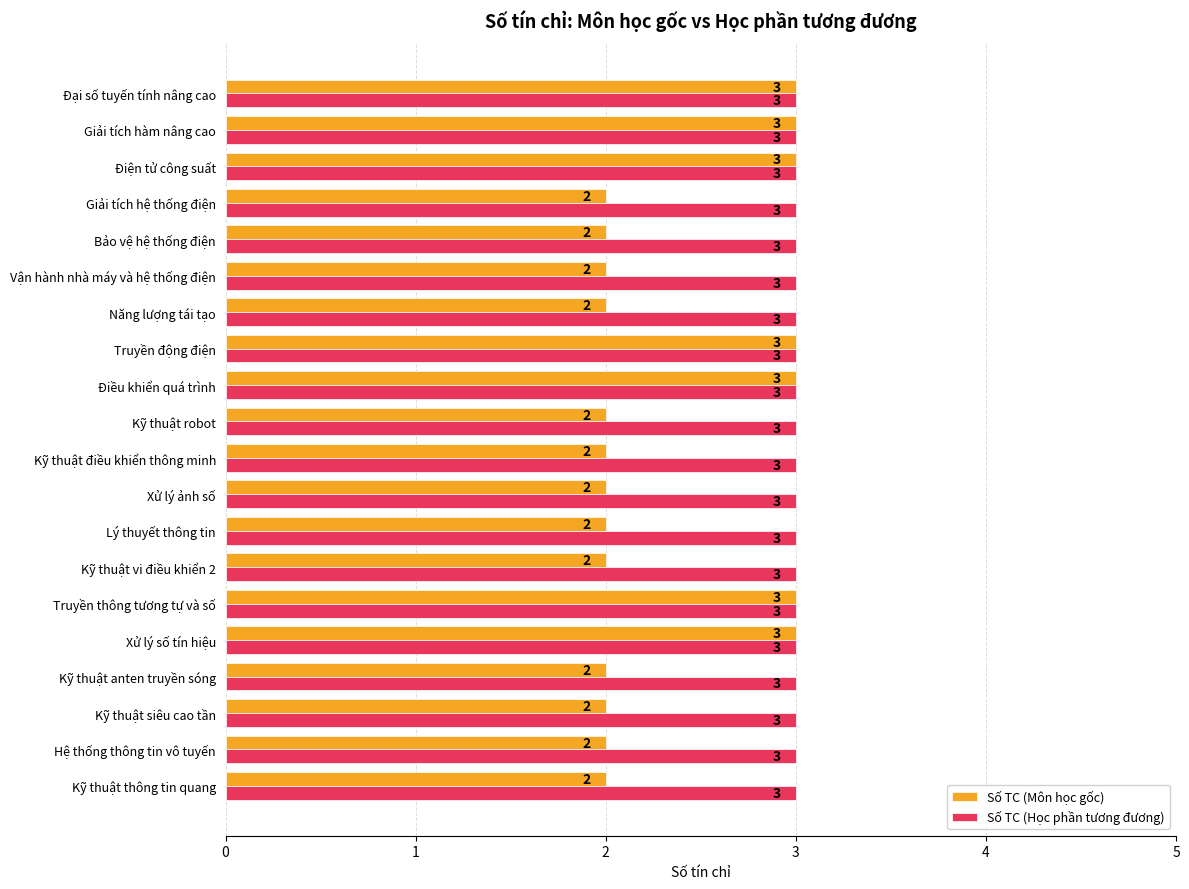

Which series changed the most between Kỹ thuật robot and Giải tích hàm nâng cao?

Số TC (Môn học gốc)